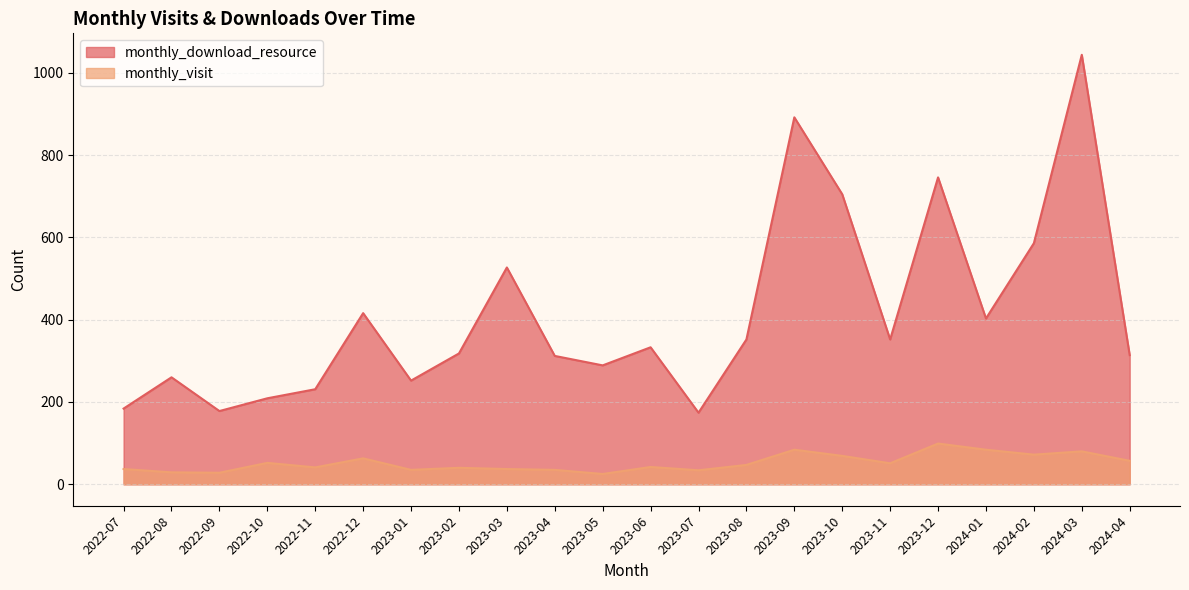

What is the value of the monthly_download_resource point at the 12th from the left?

333